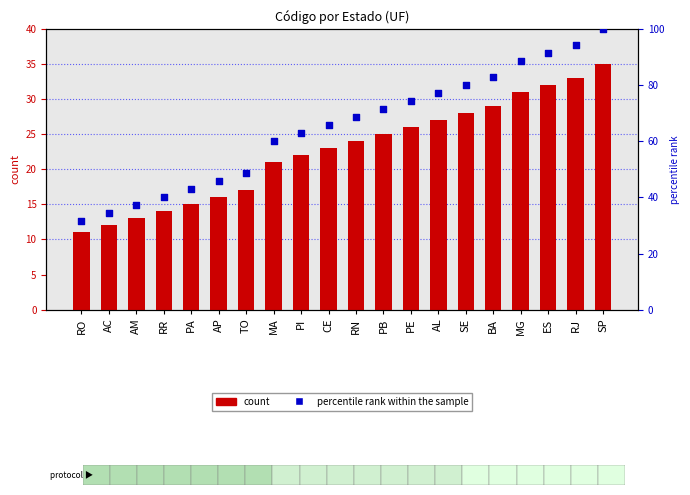

At which category is the sum across all series the highest?

SP